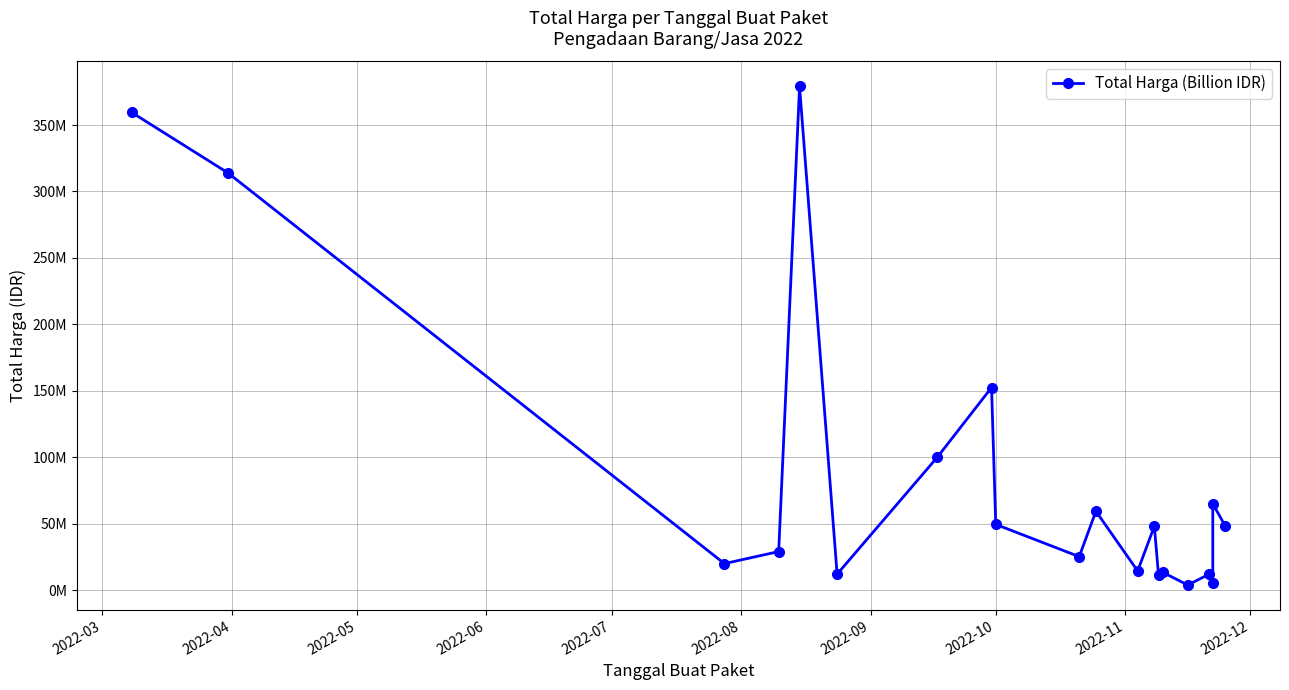

How many lines are shown in the chart?

1